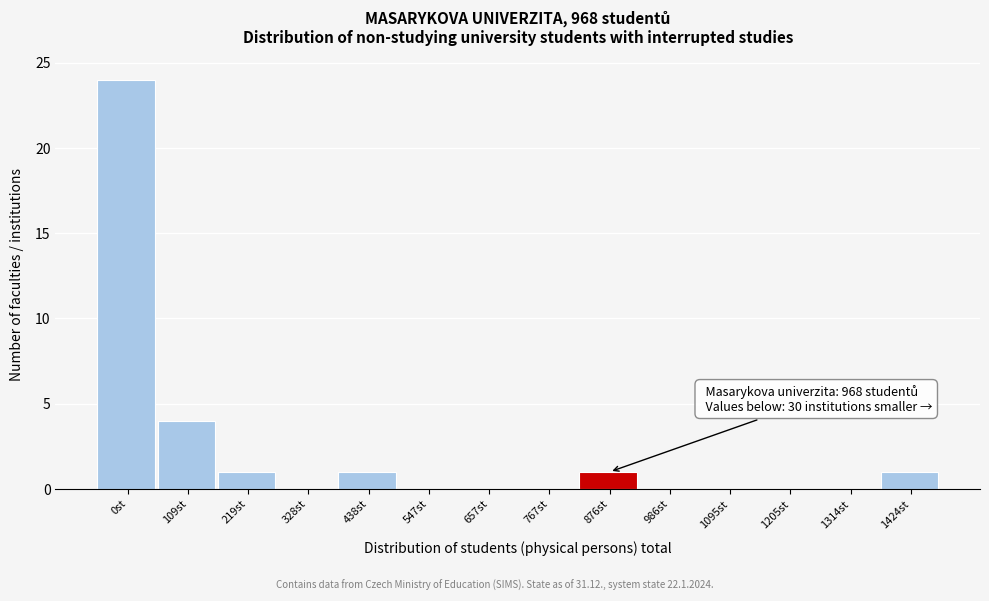

Reading right to left, list all the values displayed in this chart.

1424st=1	1314st=0	1205st=0	1095st=0	986st=0	876st=1	767st=0	657st=0	547st=0	438st=1	328st=0	219st=1	109st=4	0st=24